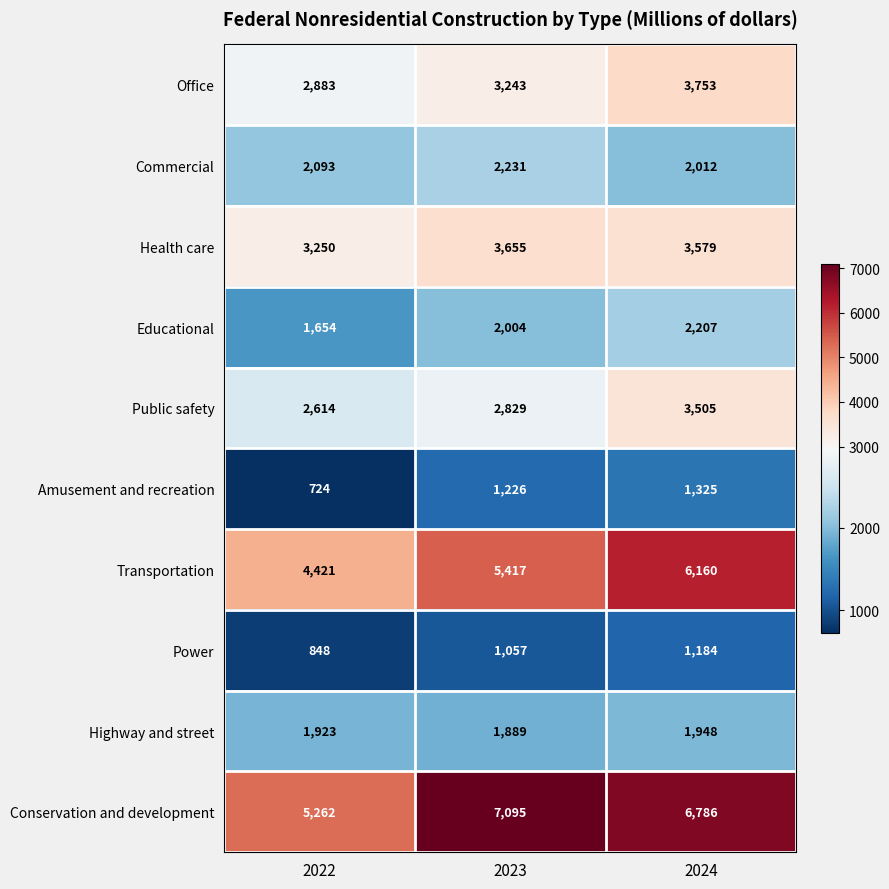

What is the sum of the Educational values at 2024 and 2023?

4211